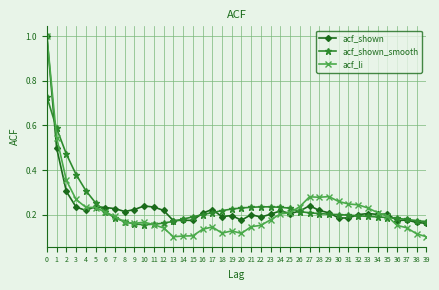

What is the sum of all acf_shown_smooth values?

9.4